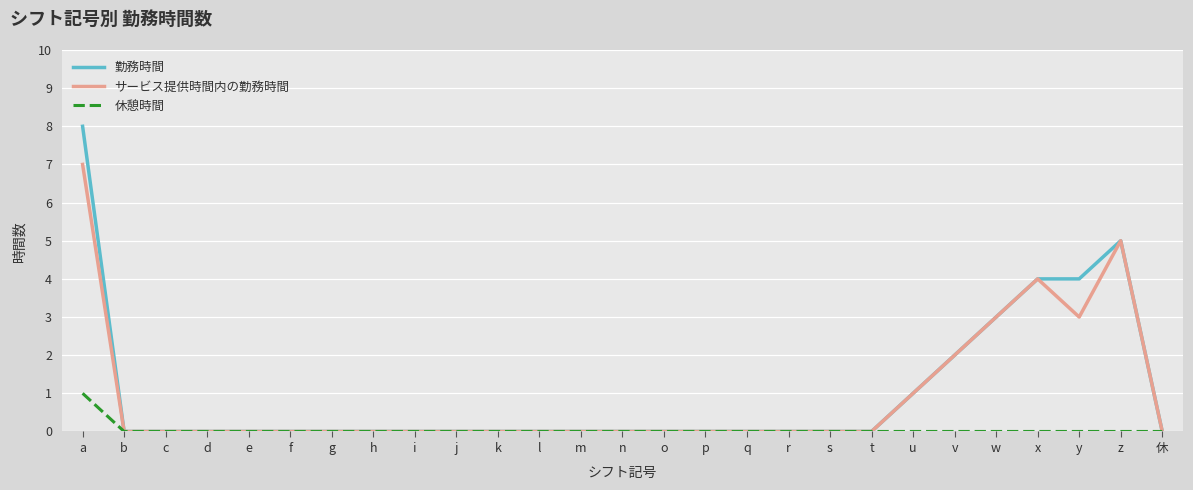

List the series in order of their peak value, lowest first.

休憩時間, サービス提供時間内の勤務時間, 勤務時間